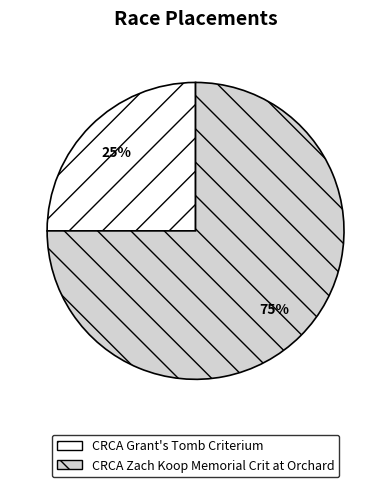

Is CRCA Zach Koop Memorial Crit at Orchard the majority of the pie?

Yes